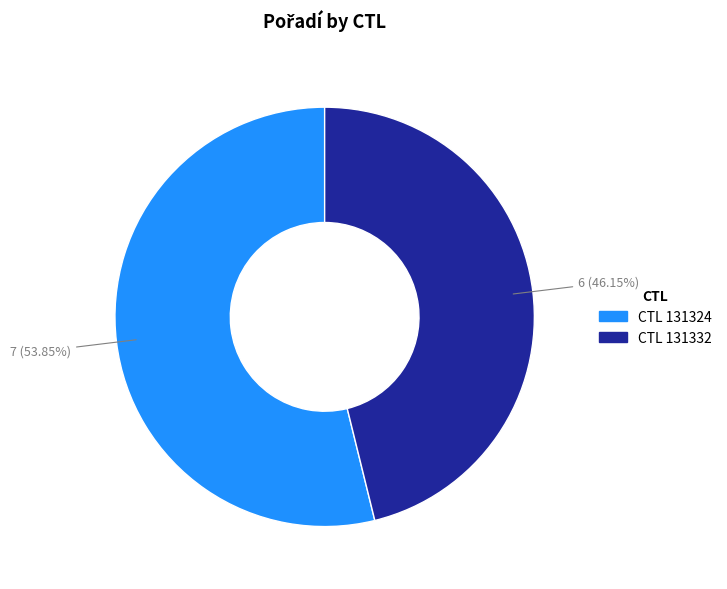

Is there a majority slice in this chart?

Yes